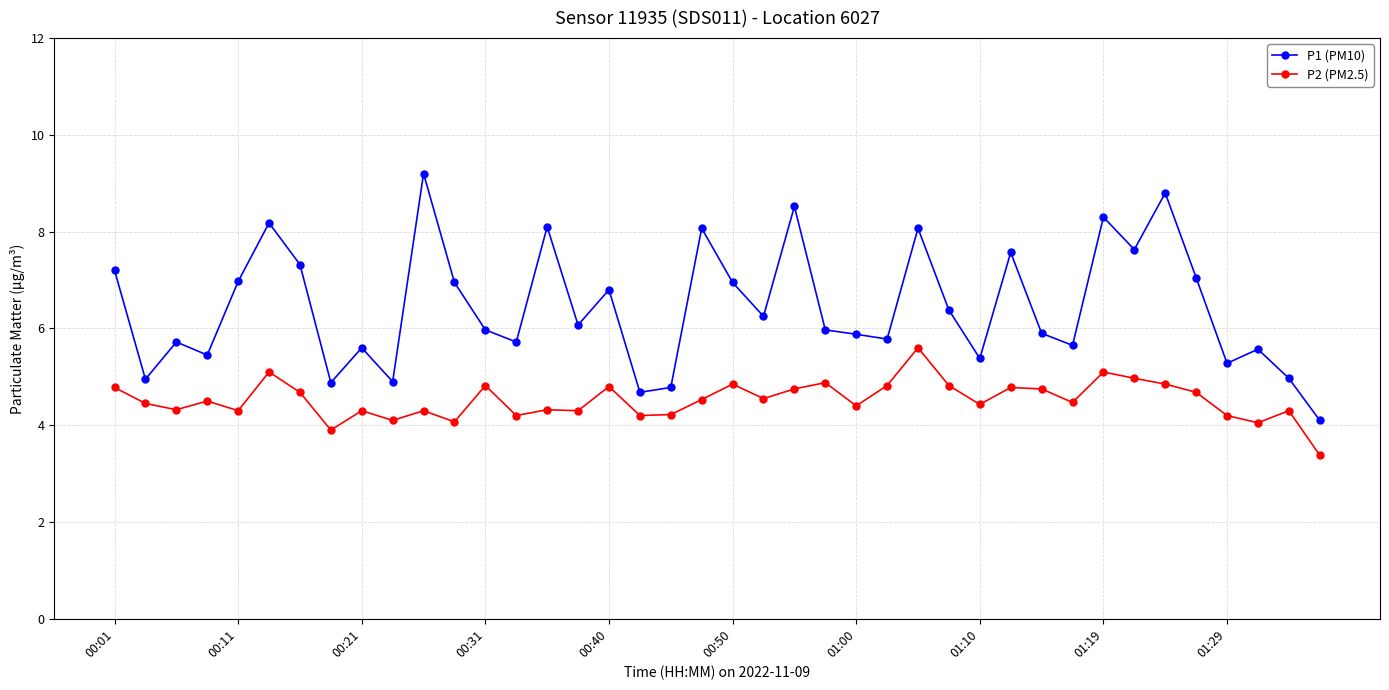

What is the highest value of the P1 (PM10) series?

9.2